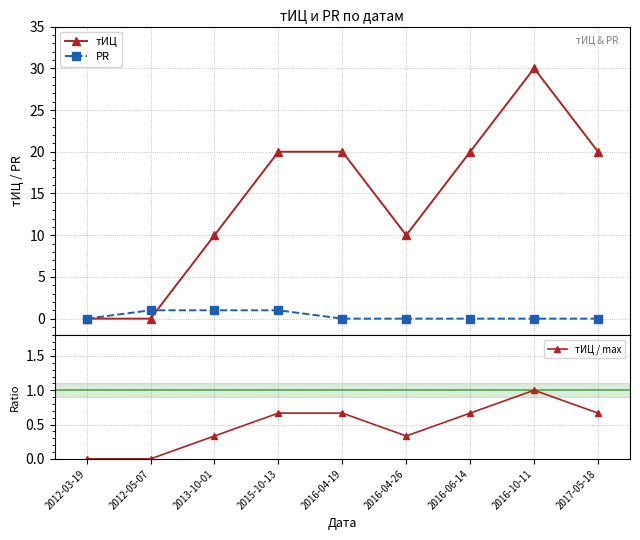

In тИЦ / max, how many points are higher than both neighbors (excluding endpoints)?

1